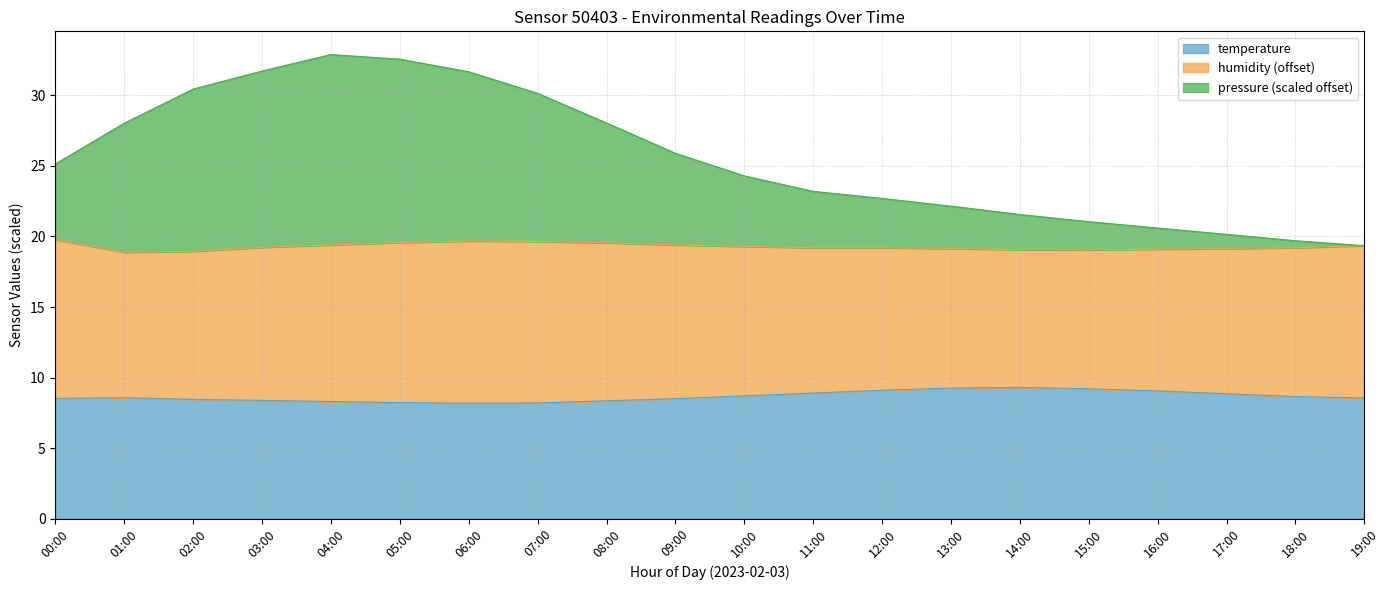

How many lines are shown in the chart?

3